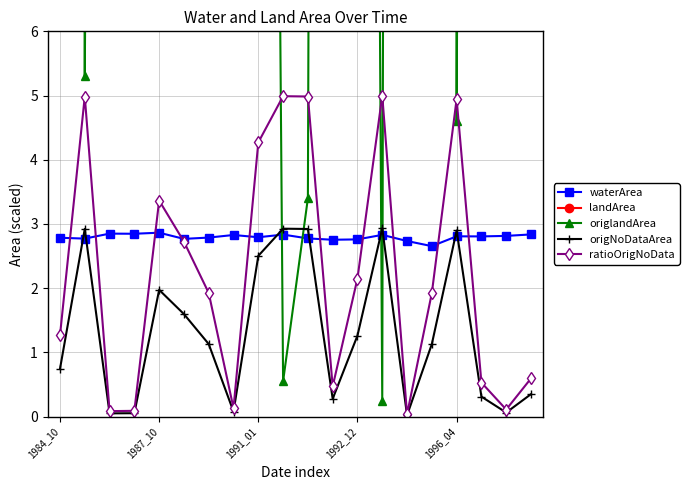

What is the difference between the highest and lowest values at 14?

195.7